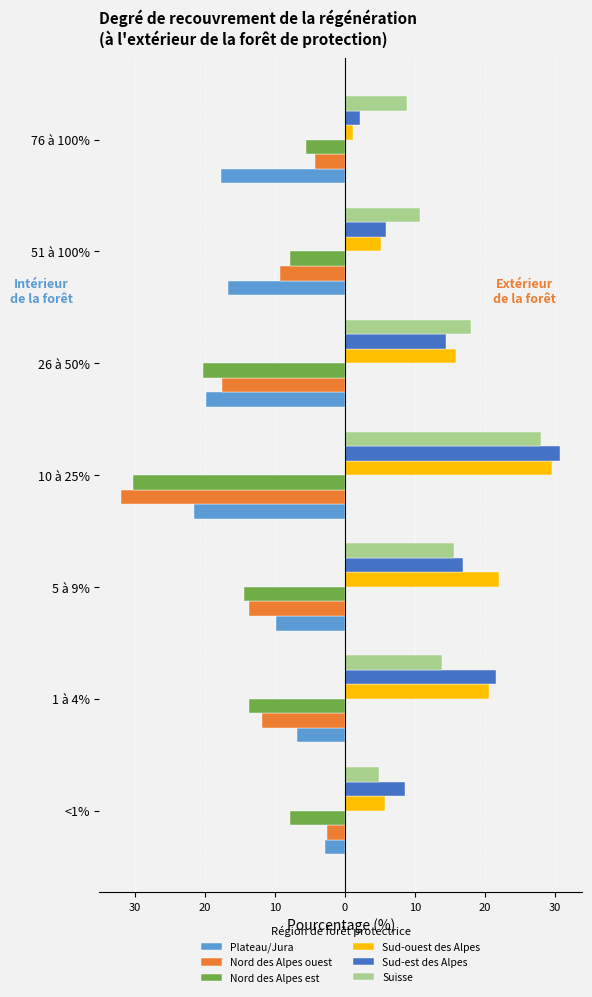

What are all the series names shown in the legend?

Plateau/Jura, Nord des Alpes ouest, Nord des Alpes est, Sud-ouest des Alpes, Sud-est des Alpes, Suisse